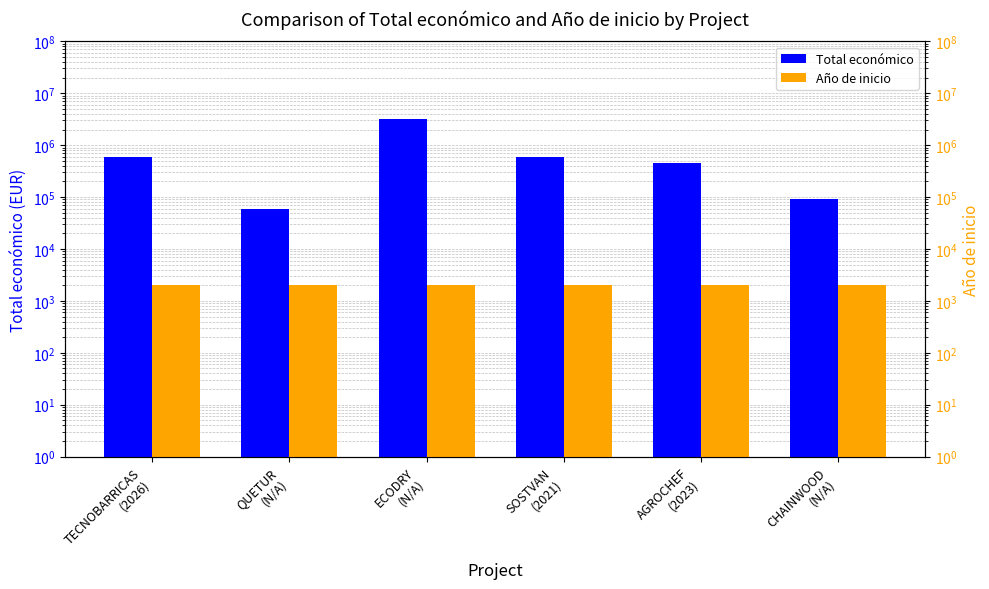

Does the chart contain any negative values?

No